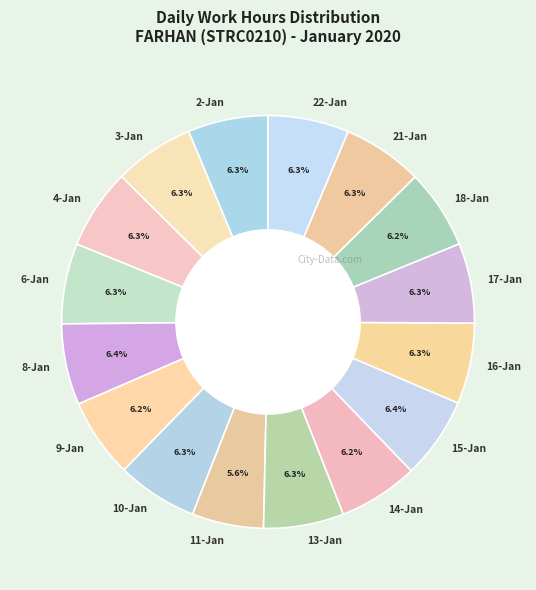

To the nearest percent, what is the difference between the largest and smallest slice percentages?

1%